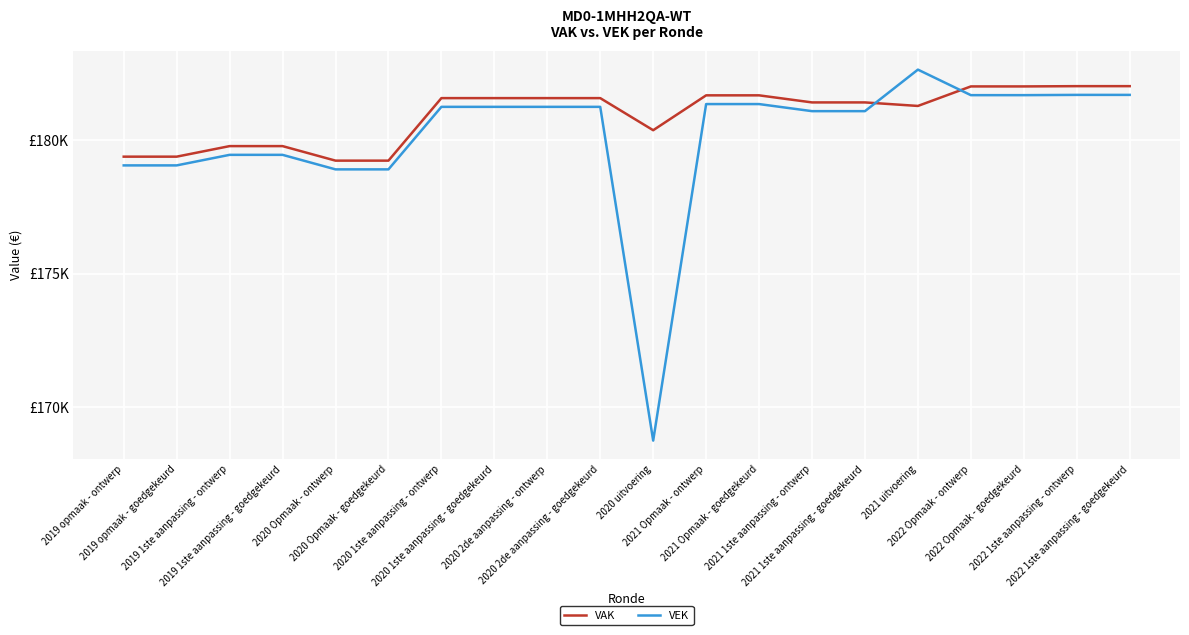

Which series has the widest spread of values?

VEK